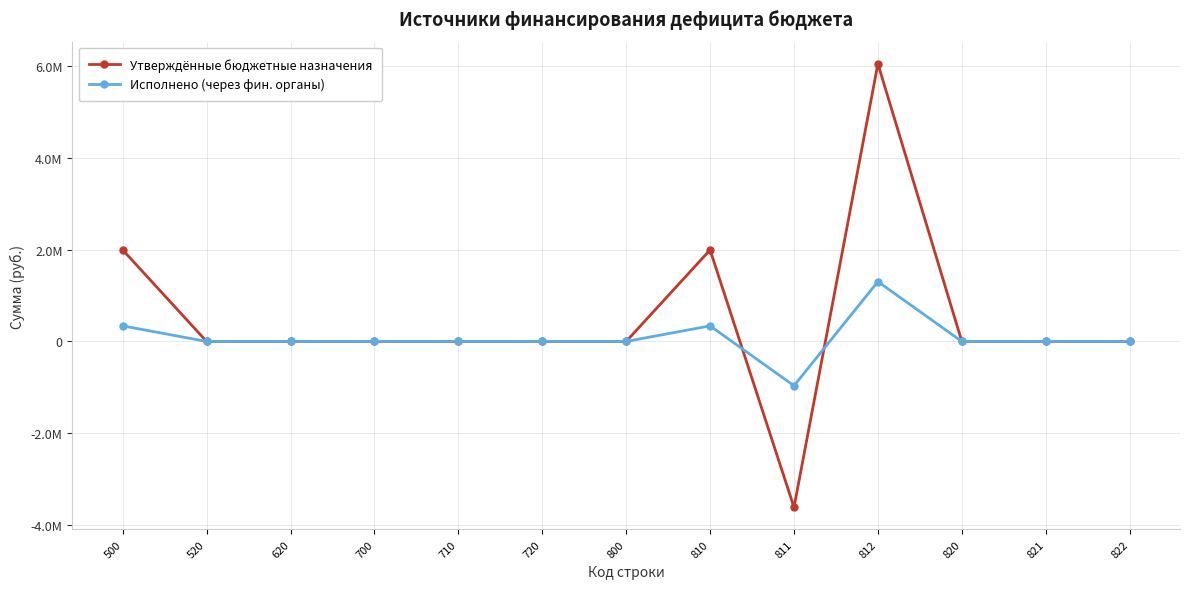

Does the chart have visible grid lines?

Yes